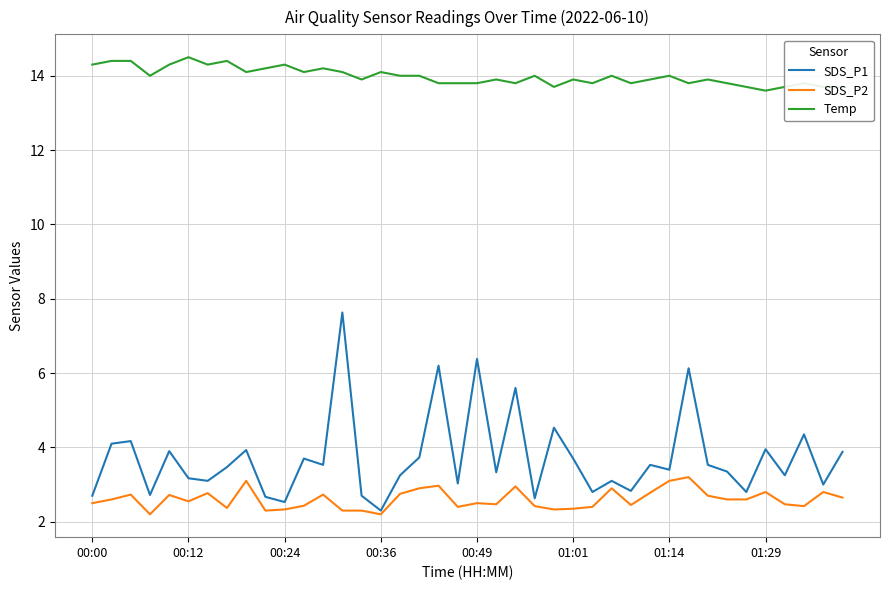

What is the minimum value shown in the chart?

2.2